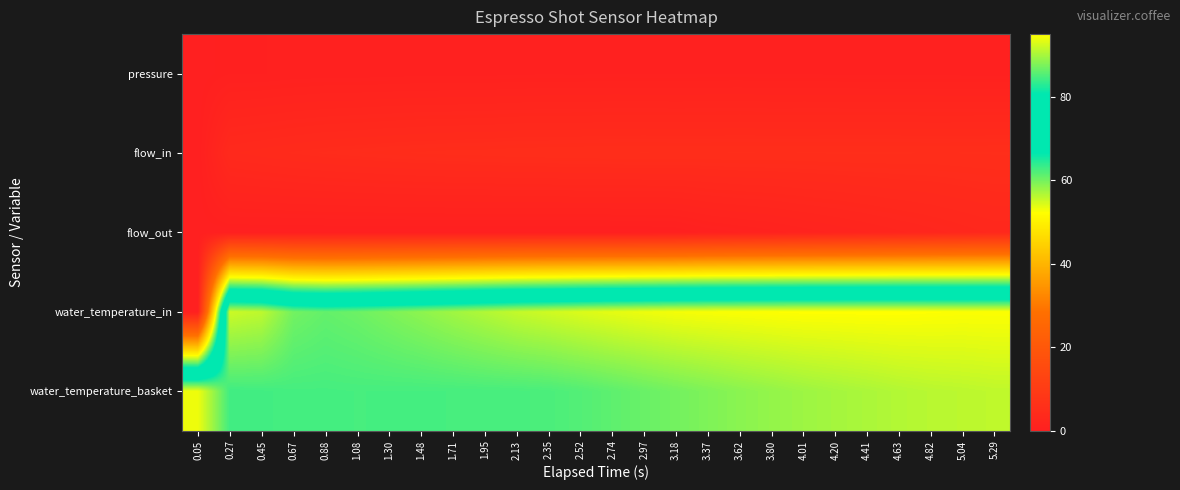

At 1.95, list the series in order from largest to smallest.

water_temperature_in, water_temperature_basket, flow_in, pressure, flow_out